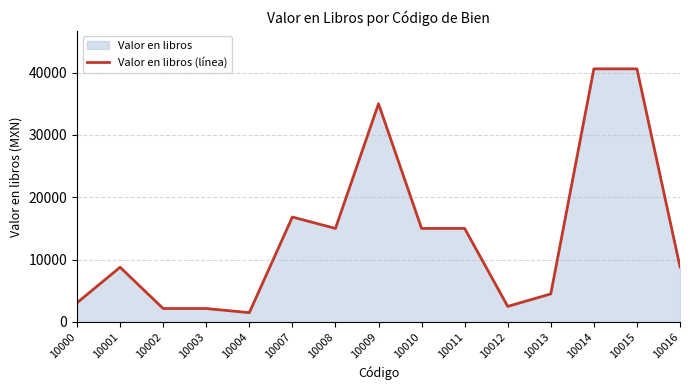

How many points are lower than both their immediate neighbors (excluding endpoints)?

3